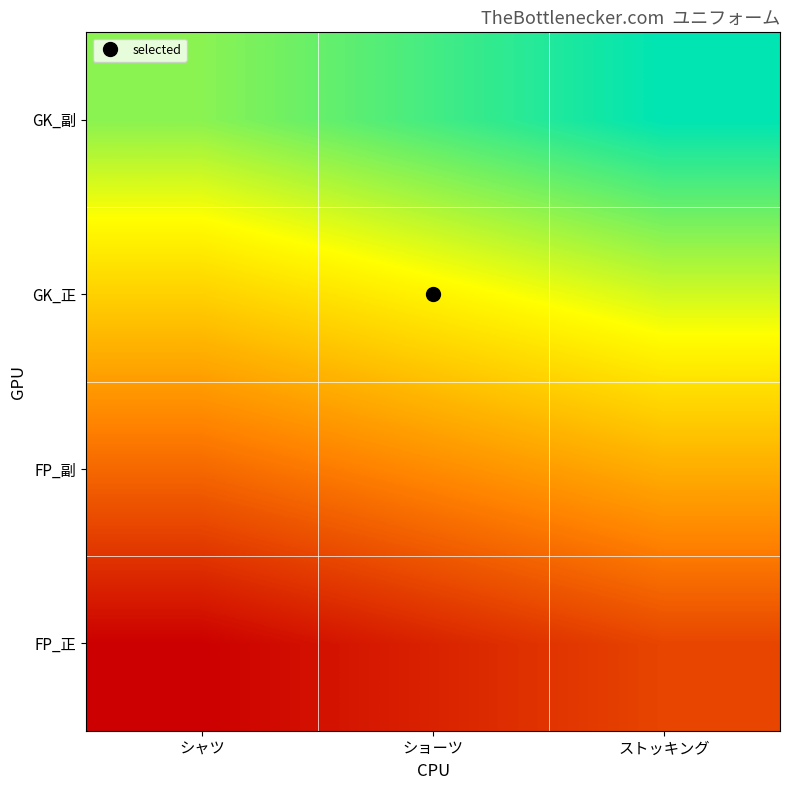

Rank the series by their average value, from lowest to highest.

FP_正, FP_副, GK_正, GK_副